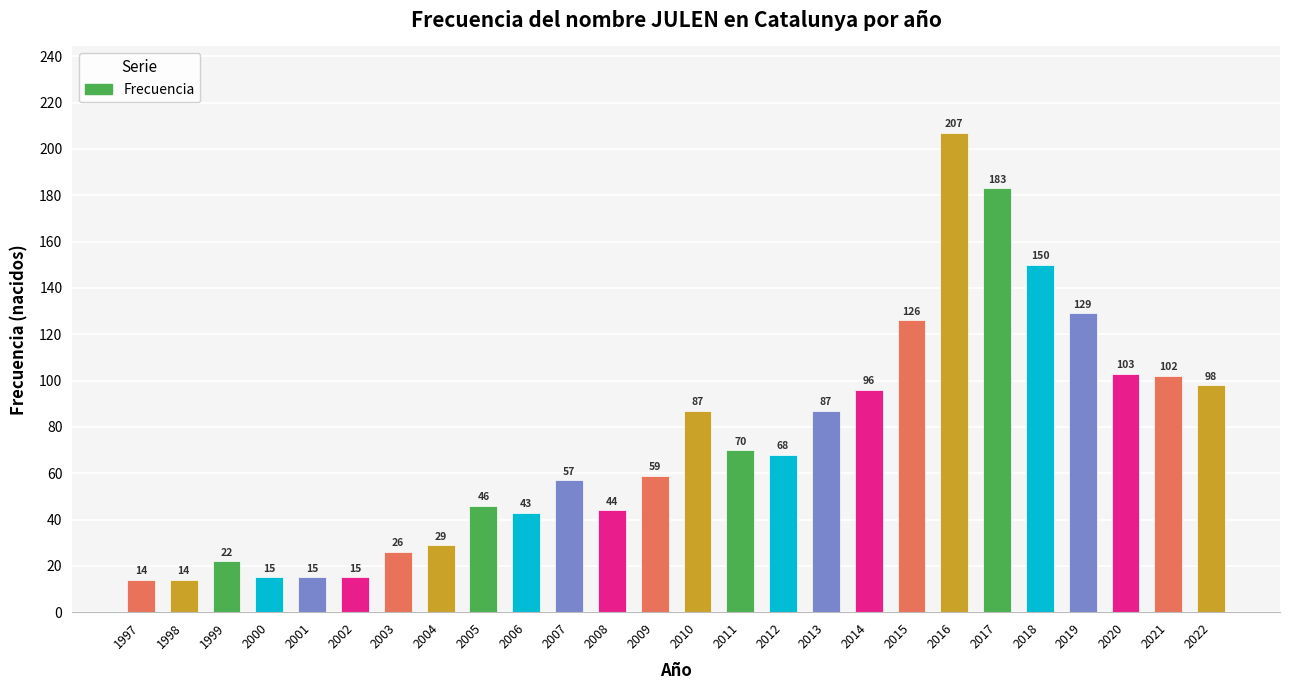

What is the change in value from 2002 to 2019?

+114